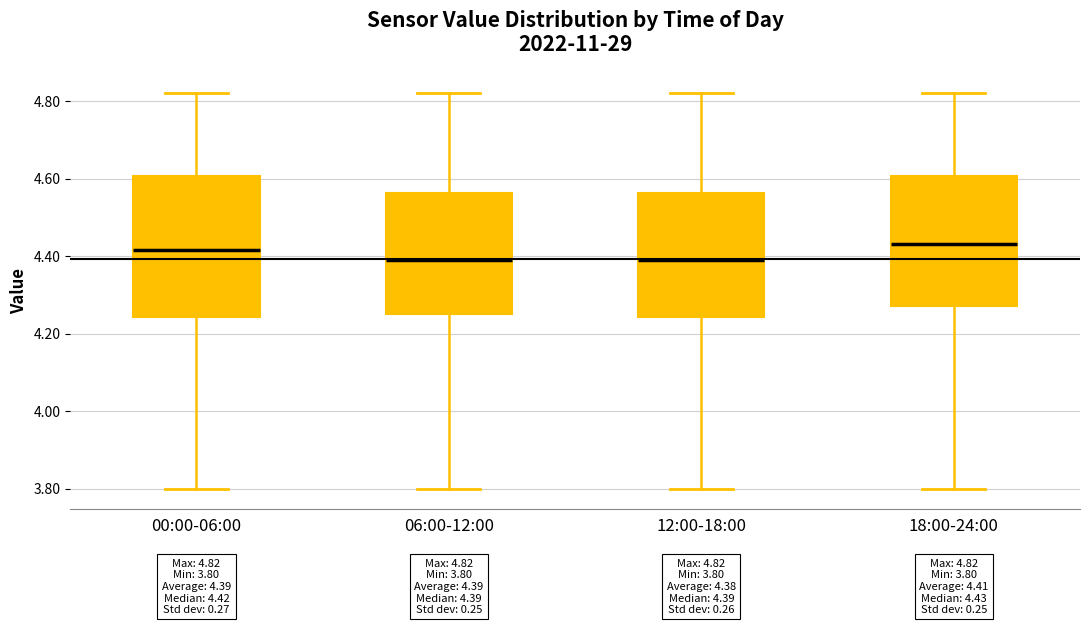

Which box is the tallest, from its lower edge to its upper edge?

00:00-06:00